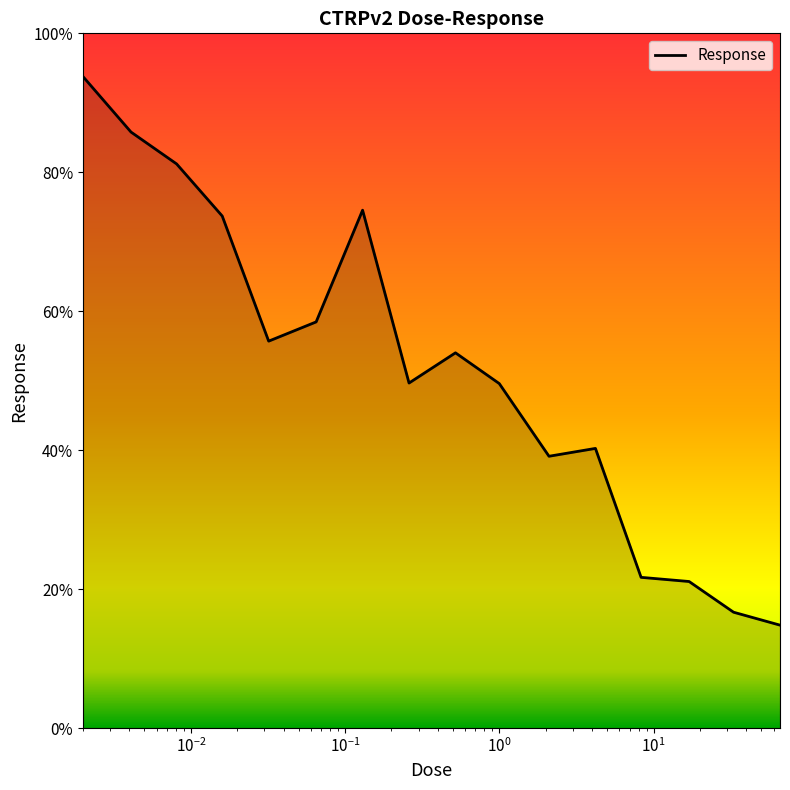

What is the greatest value displayed?

93.8